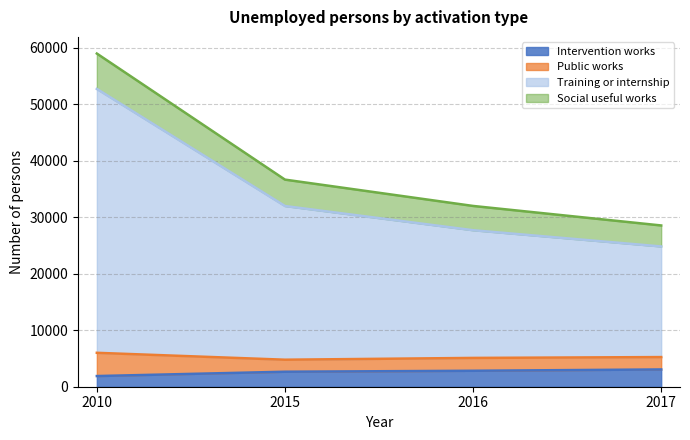

Which series has the largest total across all categories?

Training or internship